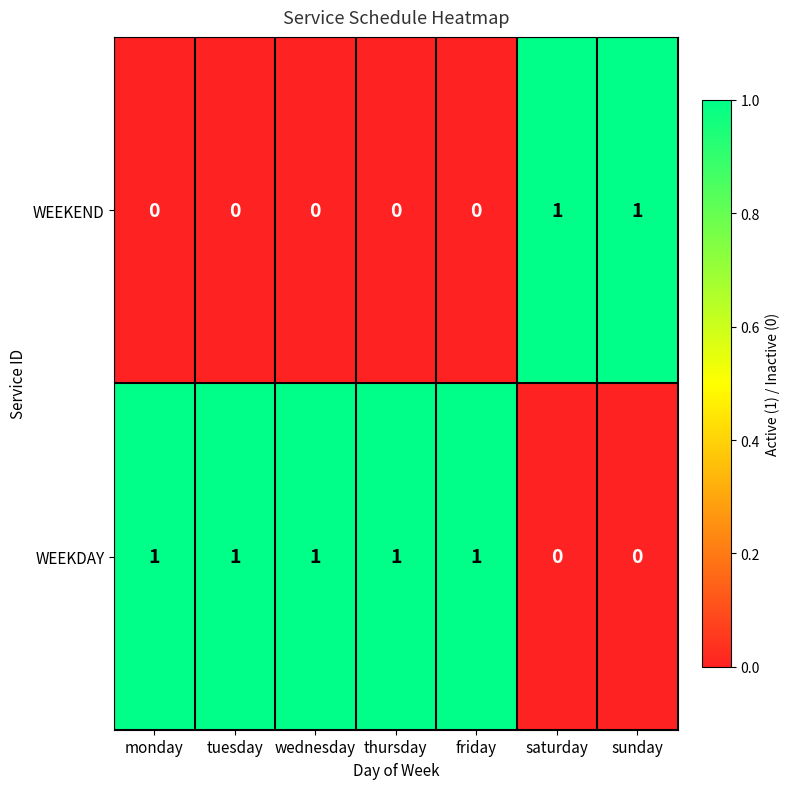

At how many categories does at least one series exceed 0?

7